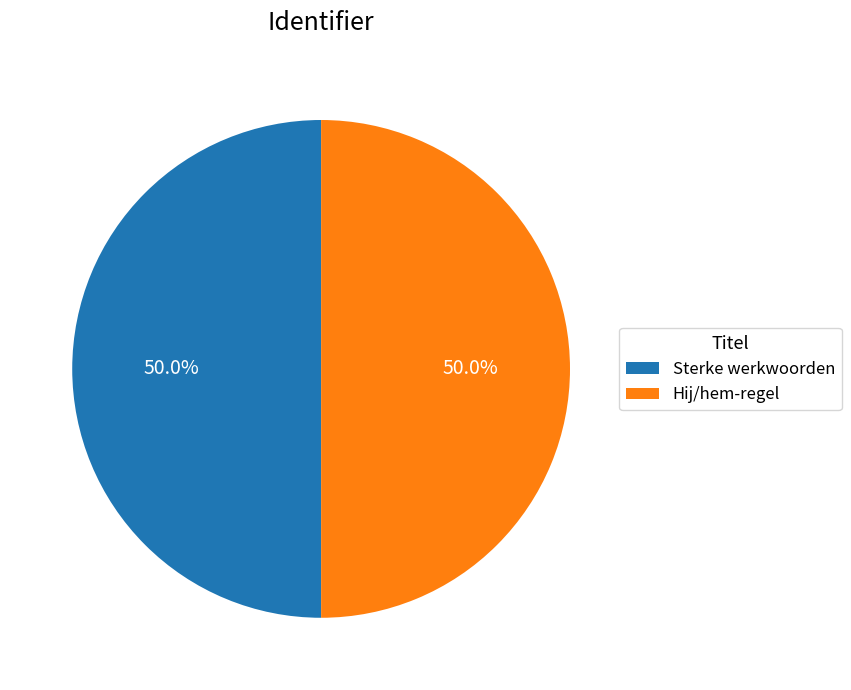

What portion of the pie excludes Hij/hem-regel?

50.0%